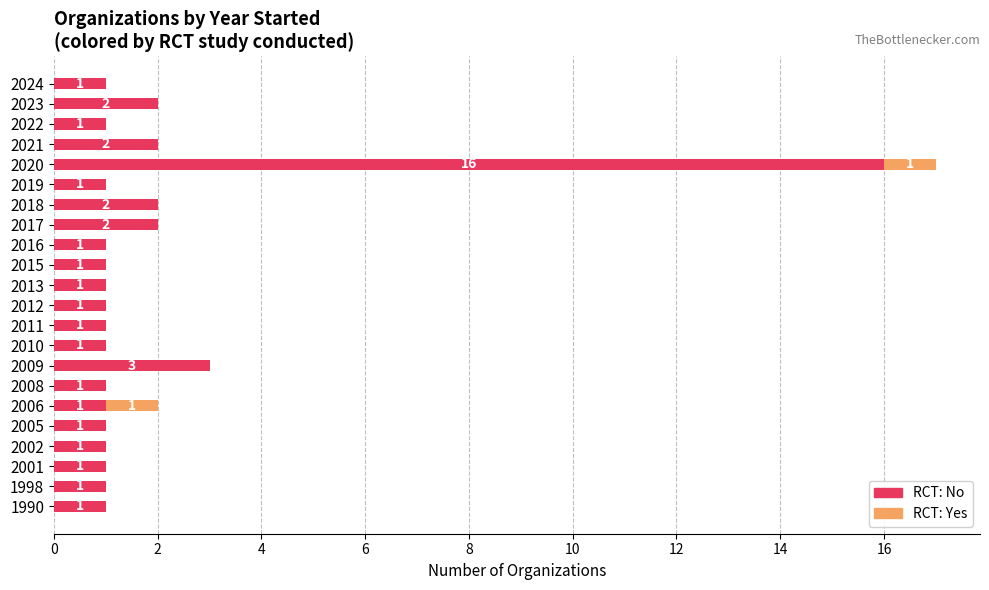

At which category is the sum across all series the highest?

2020